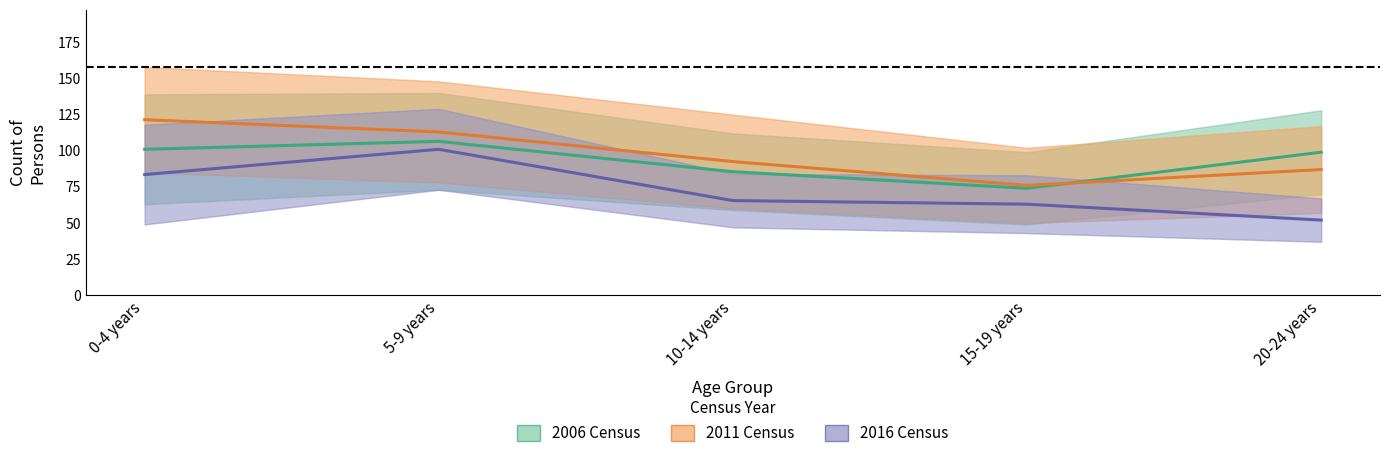

What is the label of the 3rd point from the left?

10-14 years